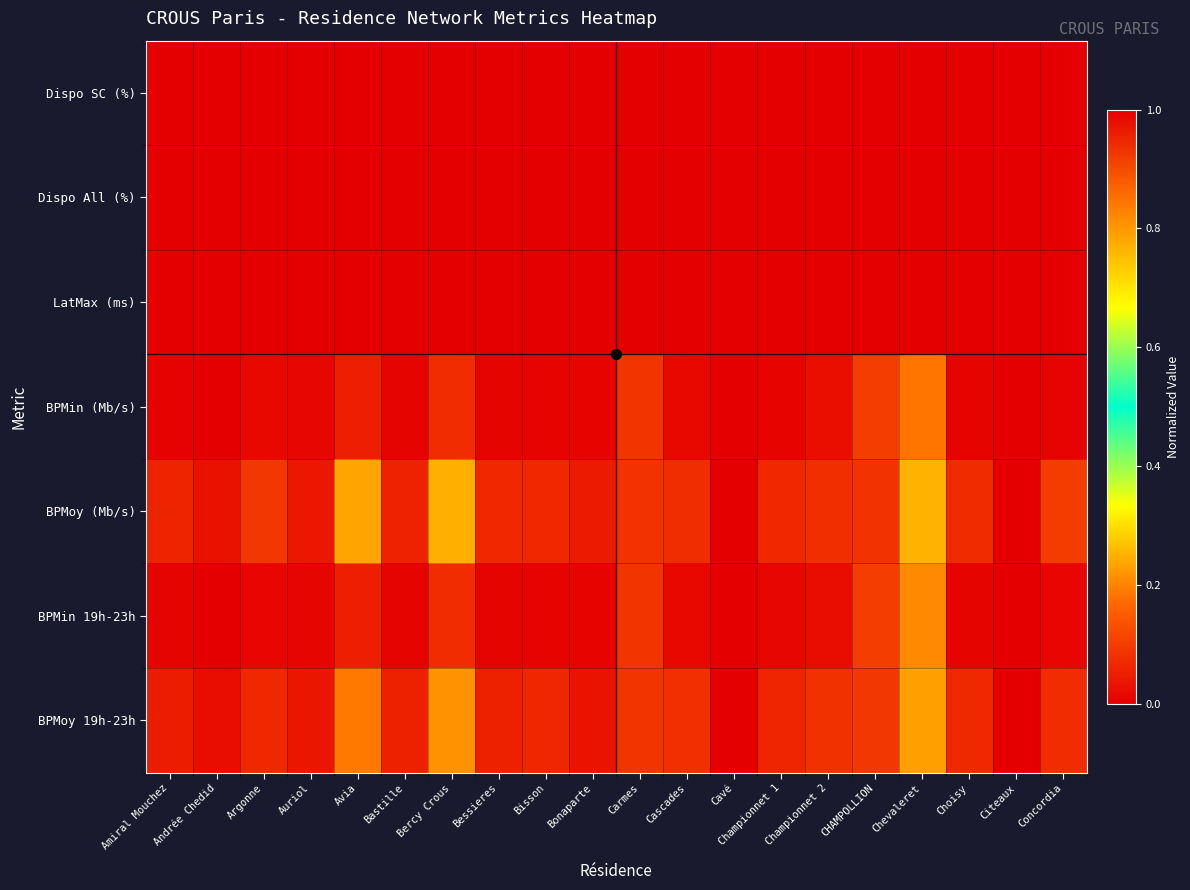

Count the number of data series in this chart.

7